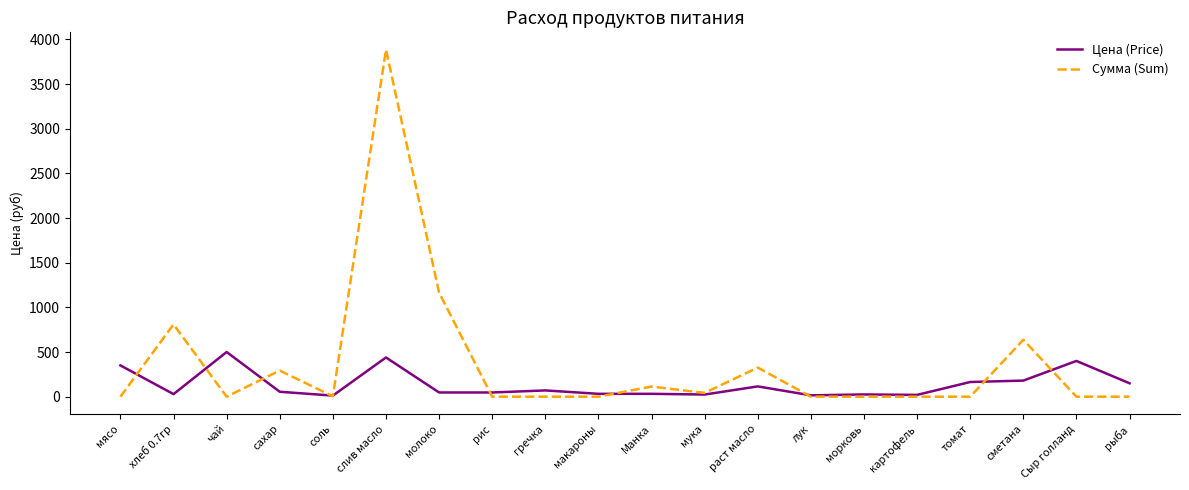

What value does the Цена (Price) series have at картофель?

20.0